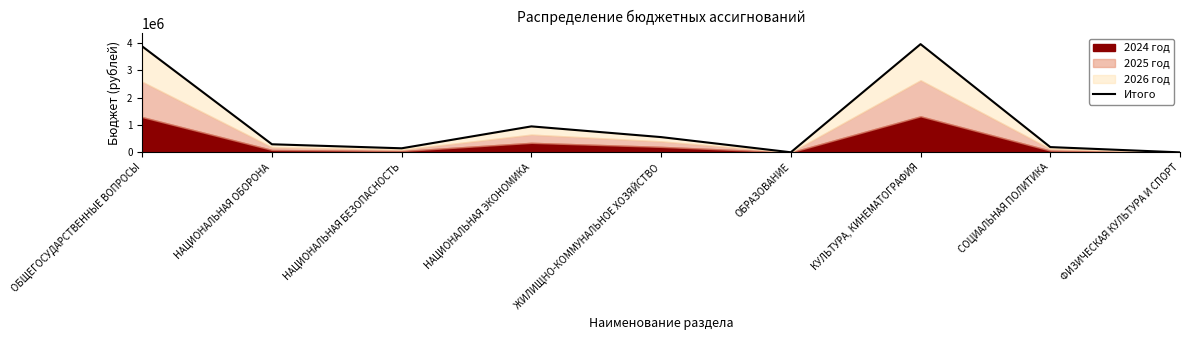

What is the label of the 8th point from the right?

НАЦИОНАЛЬНАЯ ОБОРОНА